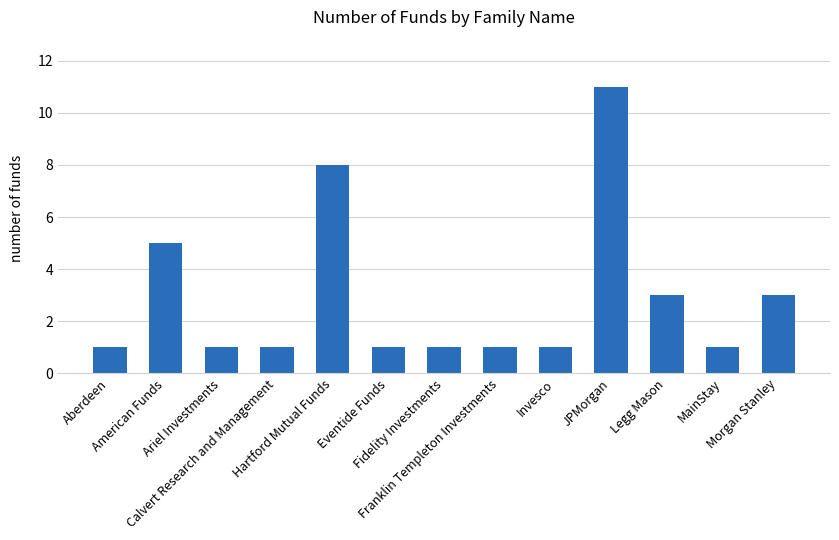

What is the difference between the maximum and minimum values?

10